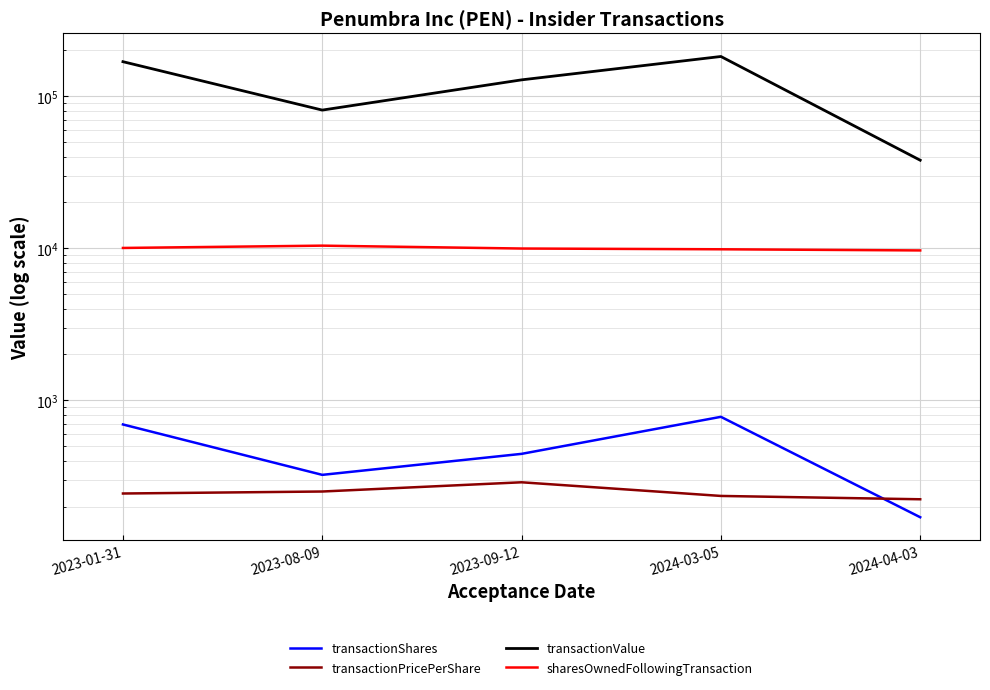

What are all the series names shown in the legend?

transactionShares, transactionPricePerShare, transactionValue, sharesOwnedFollowingTransaction